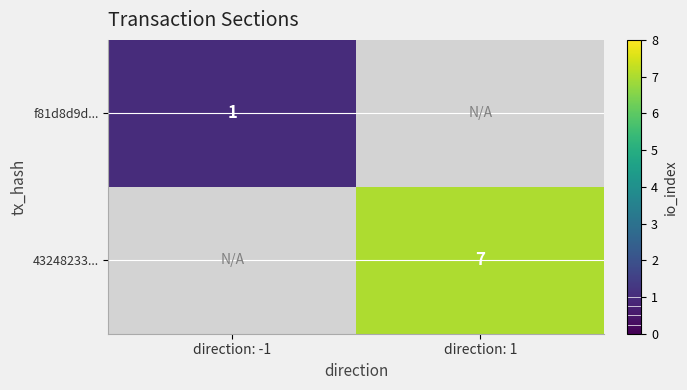

The f81d8d9d... series shows 2 at direction: -1. True or false?

False